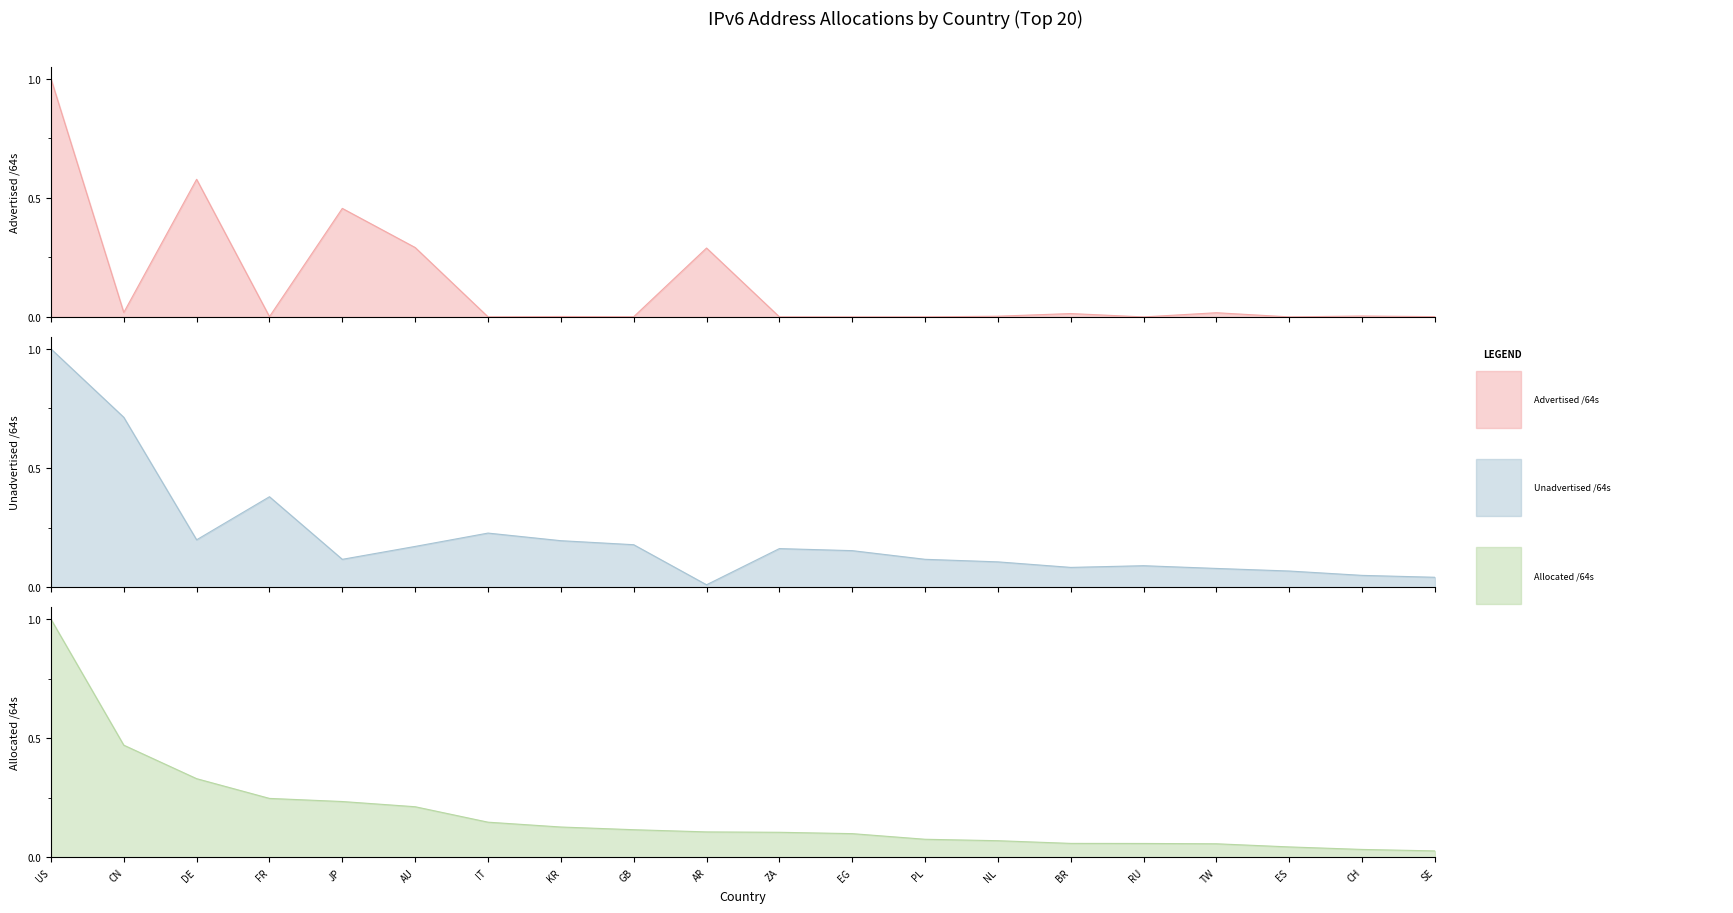

How many interior local valleys does the Unadvertised /64s series have?

4